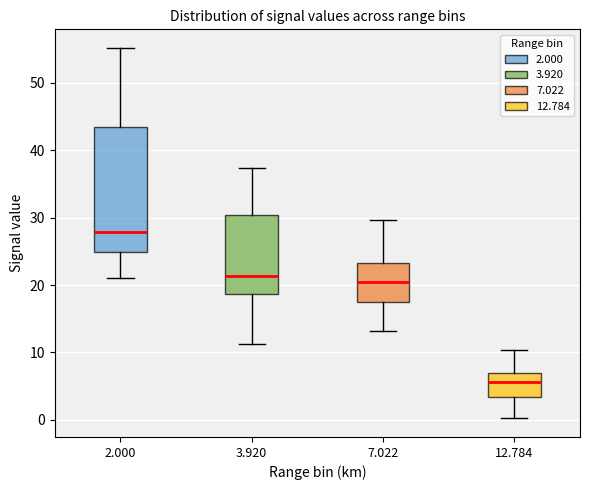

Which box is the tallest, from its lower edge to its upper edge?

2.000